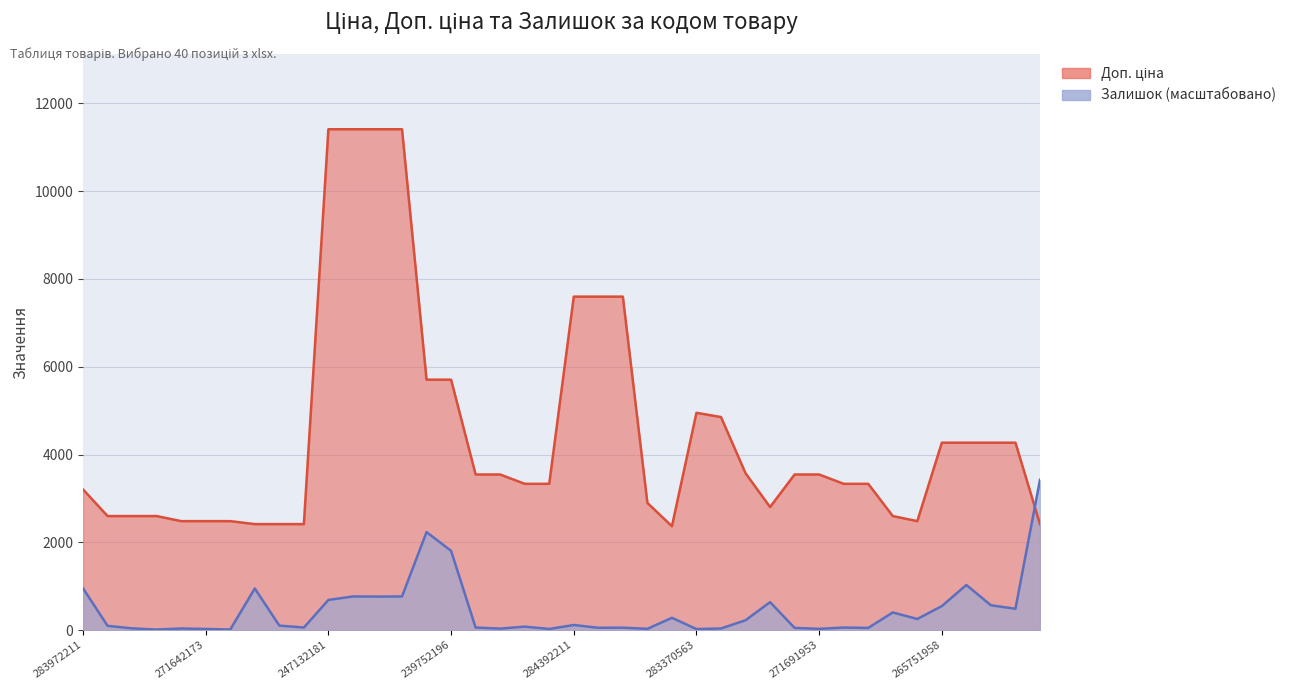

Reading right to left, extract all data points from this chart.

Доп. ціна: 2414.8	4269.4	4269.4	4269.4	4269.4	2482.4	2598.3	3332.5	3332.5	3545.0	3545.0	2803.6	3573.9	4853.8	4950.4	2366.5	2897.8	7596.5	7596.5	7596.5	3332.5	3332.5	3545.0	3545.0	5705.0	5705.0	11410.0	11410.0	11410.0	11410.0	2414.8	2414.8	2414.8	2482.4	2482.4	2482.4	2598.3	2598.3	2598.3	3205.0
Залишок: 3423.0	486.4	565.7	1028.2	547.2	253.8	401.8	50.2	58.2	29.1	50.2	637.0	224.7	37.0	23.8	280.2	29.1	55.5	52.9	116.3	26.4	79.3	34.4	58.2	1805.3	2233.5	766.5	763.9	766.5	687.2	58.2	103.1	948.9	13.2	26.4	37.0	13.2	39.6	97.8	951.6